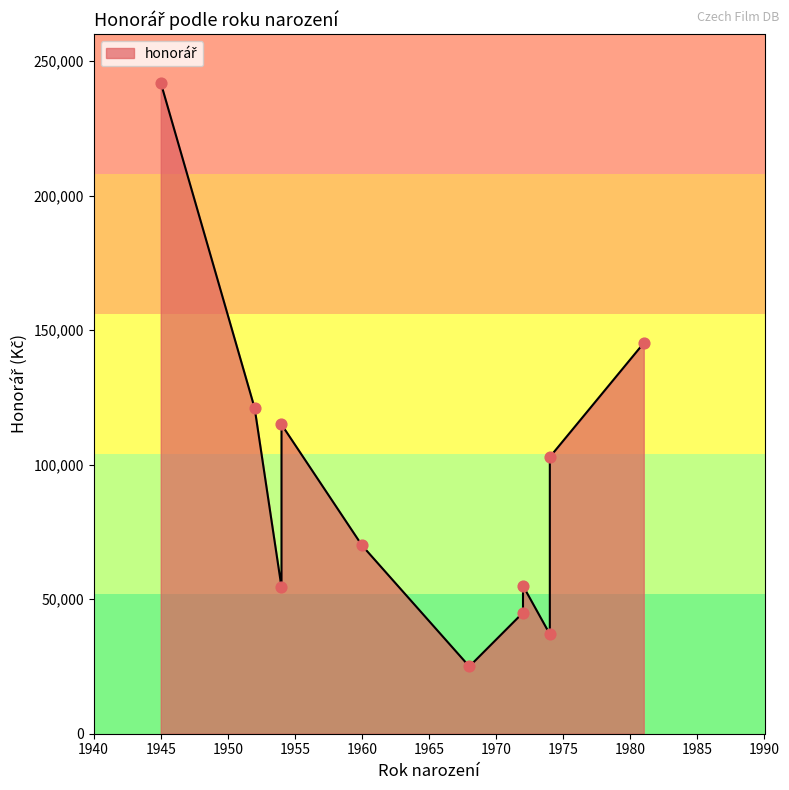

Which has a higher value, 1972 or 1981?

1981